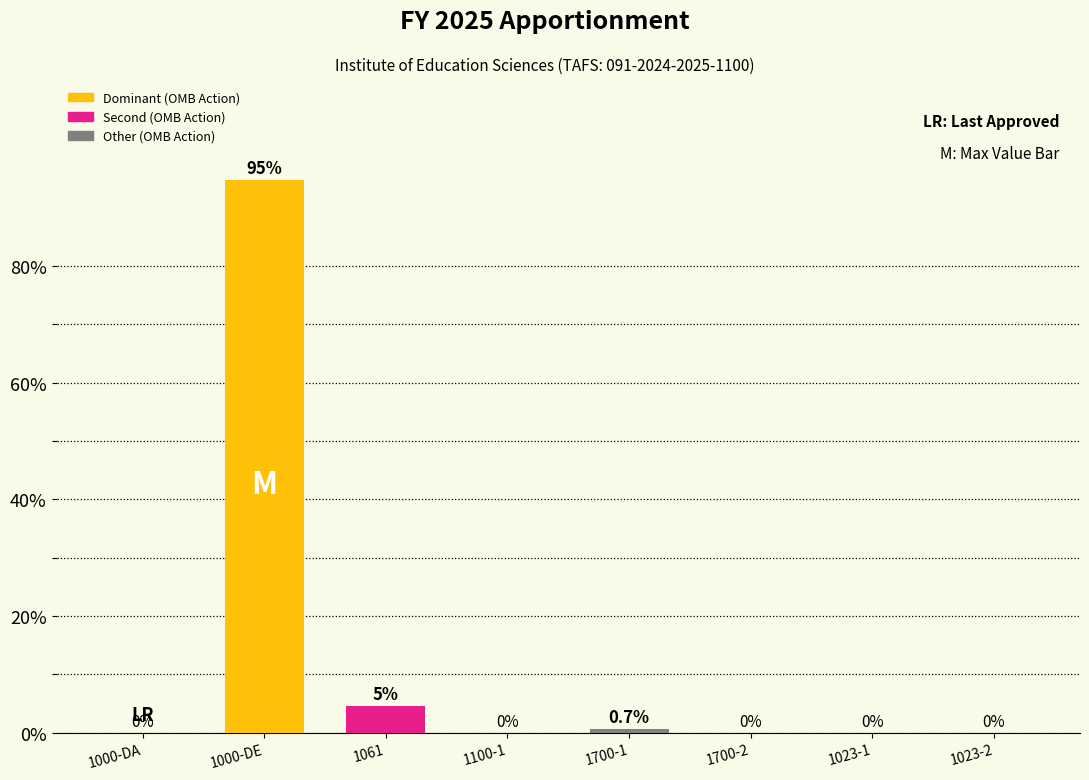

At which label is the value closest to 47?

1061